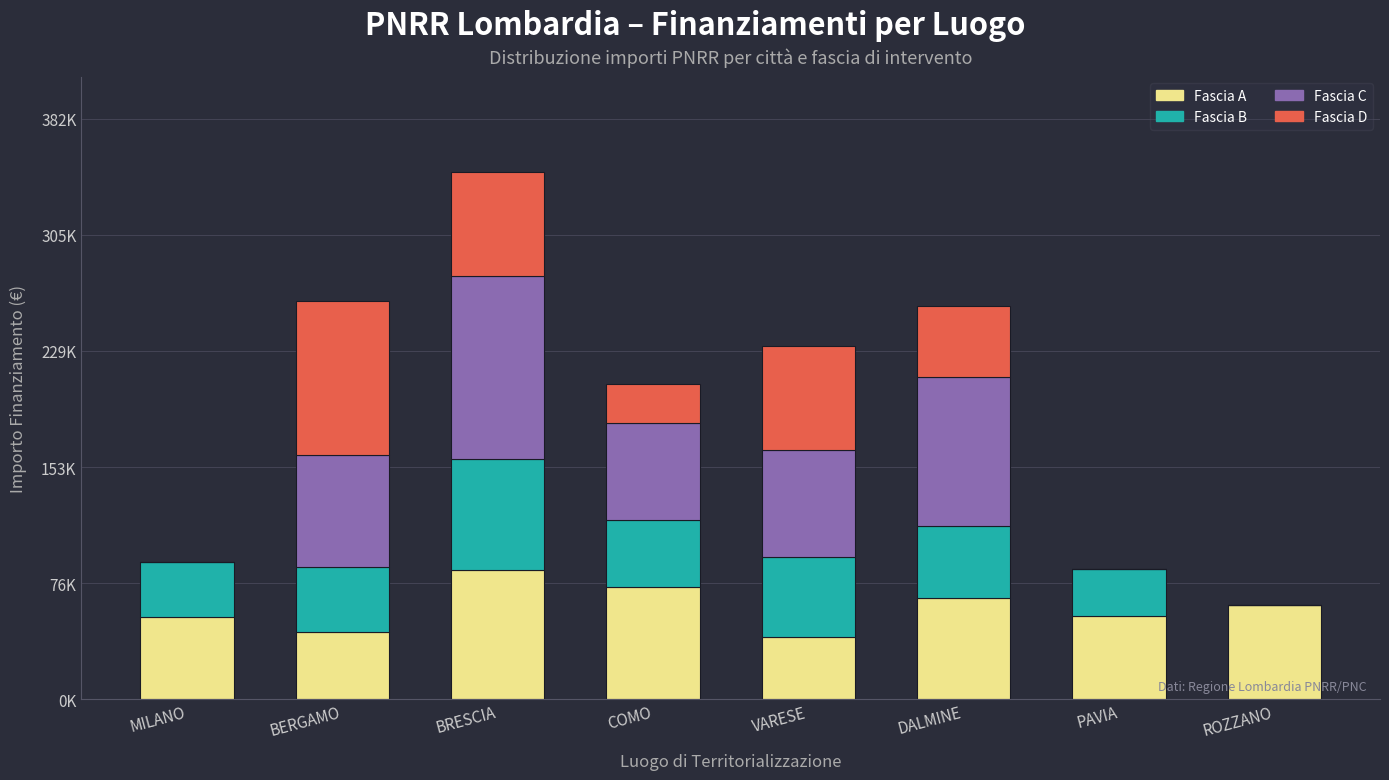

What is the label of the 8th bar from the right?

MILANO